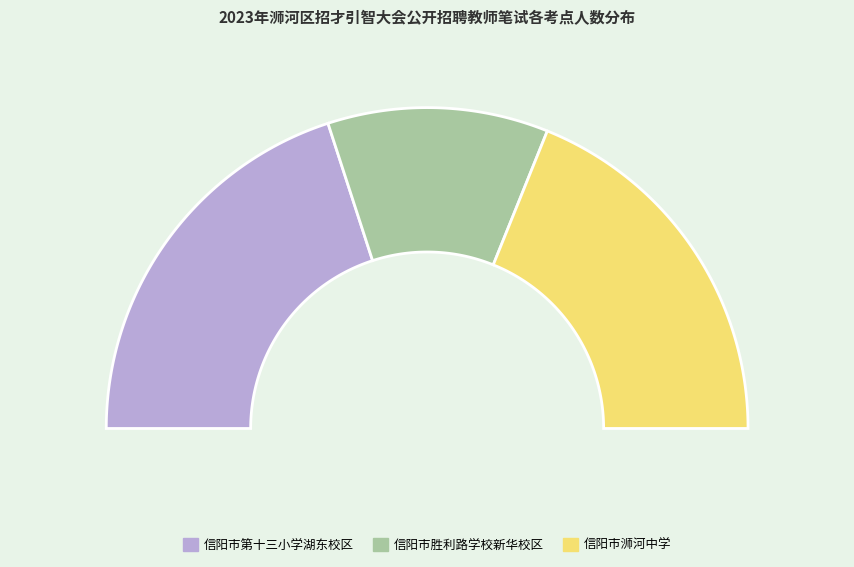

Does any single category account for the majority?

No